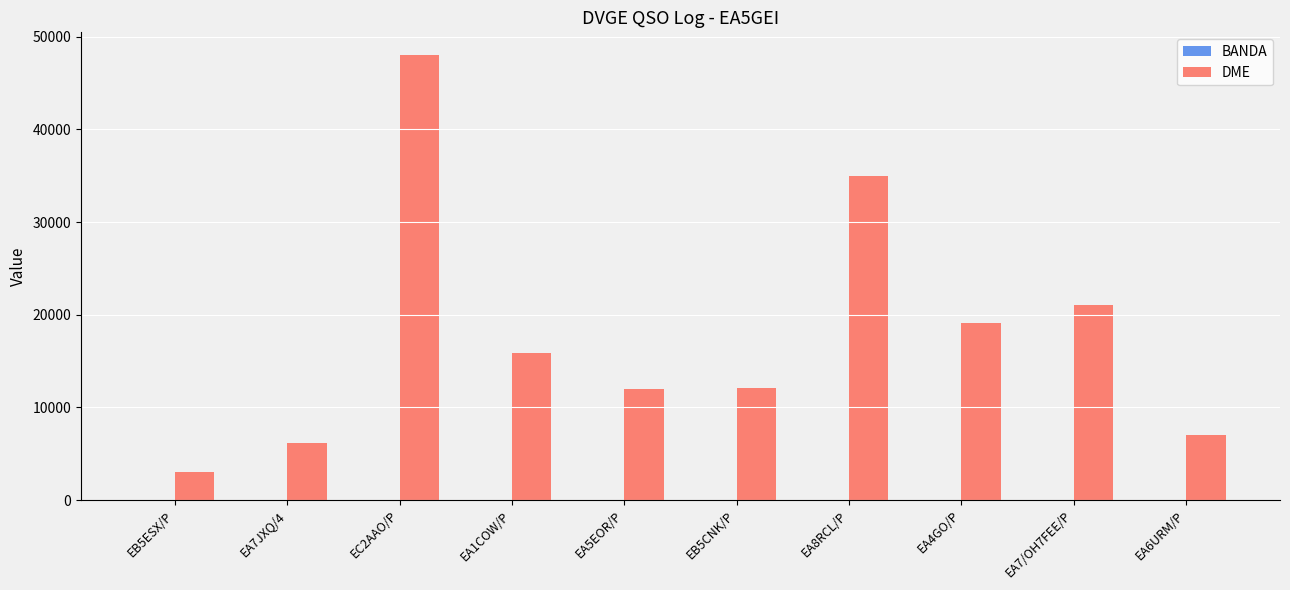

The DME series shows 15902 at EA1COW/P. True or false?

True